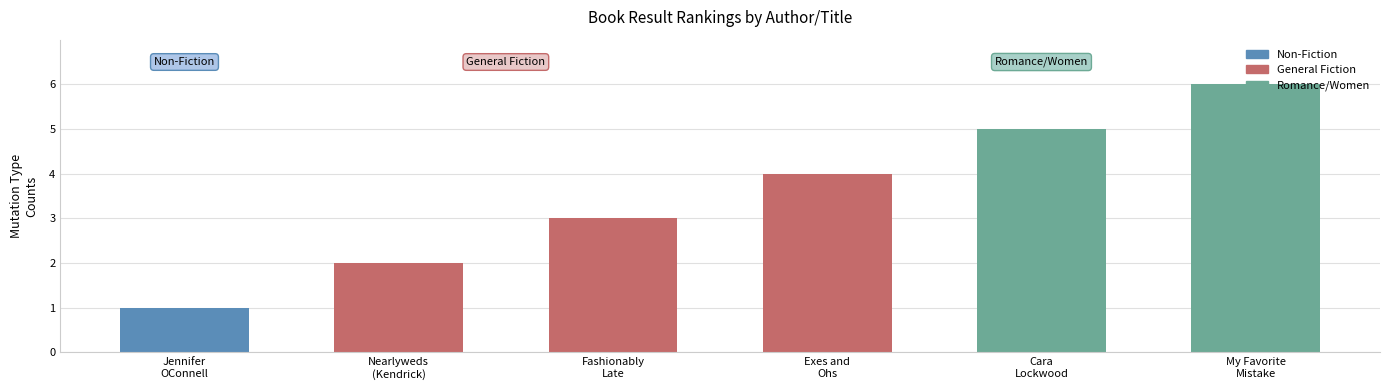

List the labels in order of value, largest first.

My Favorite
Mistake, Cara
Lockwood, Exes and
Ohs, Fashionably
Late, Nearlyweds
(Kendrick), Jennifer
OConnell